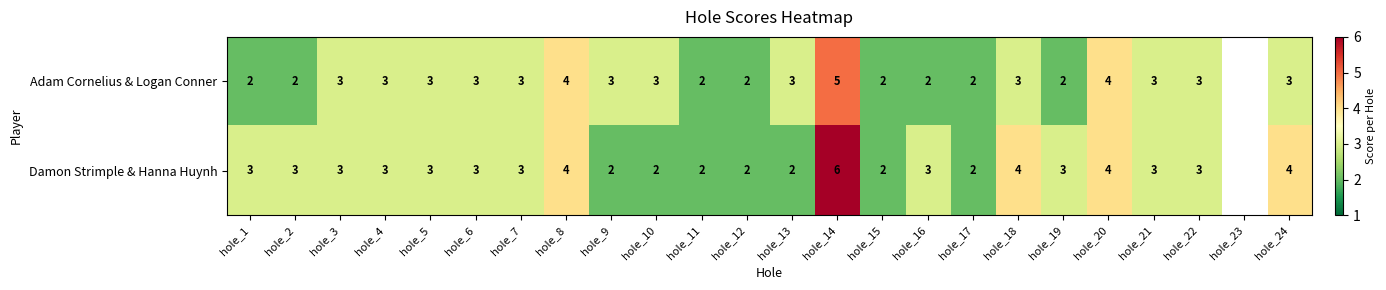

Rank the series at hole_16 from highest to lowest value.

Damon Strimple & Hanna Huynh, Adam Cornelius & Logan Conner